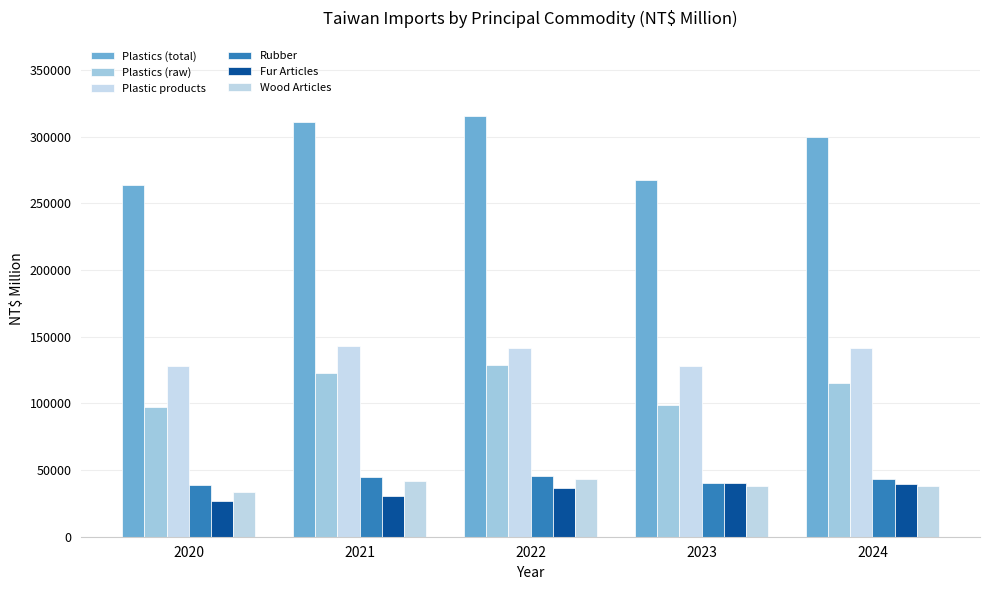

Reading left to right, list all the values displayed in this chart.

Plastics (total): 2020=263875	2021=311226	2022=315242	2023=267760	2024=300029
Plastics (raw): 2020=97443	2021=123138	2022=128526	2023=99125	2024=115389
Plastic products: 2020=127813	2021=143118	2022=141207	2023=128281	2024=141351
Rubber: 2020=38619	2021=44969	2022=45509	2023=40354	2024=43289
Fur Articles: 2020=26670	2021=30177	2022=36202	2023=40101	2024=39644
Wood Articles: 2020=33814	2021=41797	2022=43350	2023=37856	2024=38173